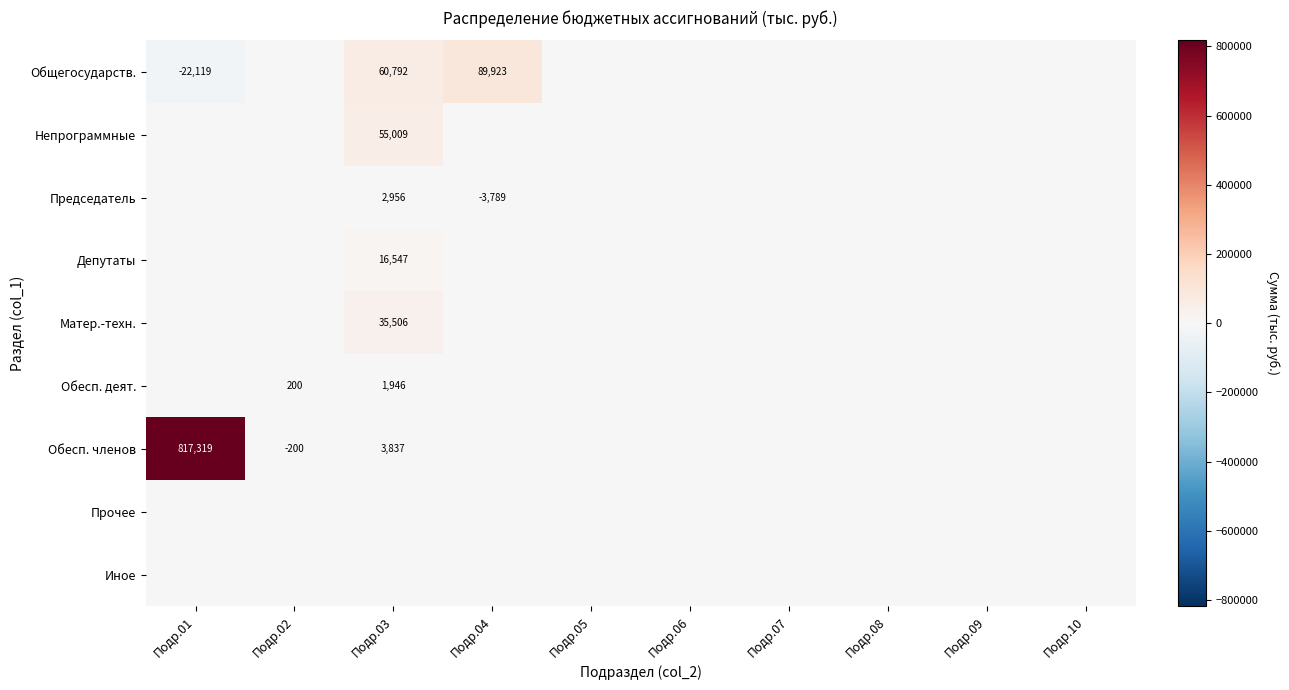

True or false: Непрограммные has a value of 55009 at Подр.03.

True